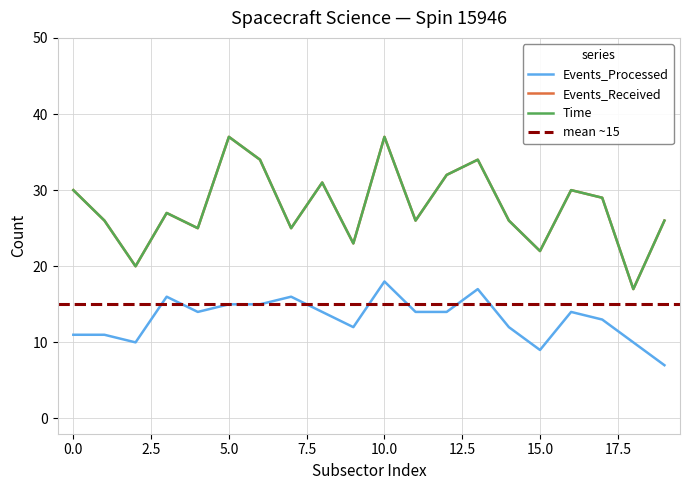

Read the Time value at 11.

26